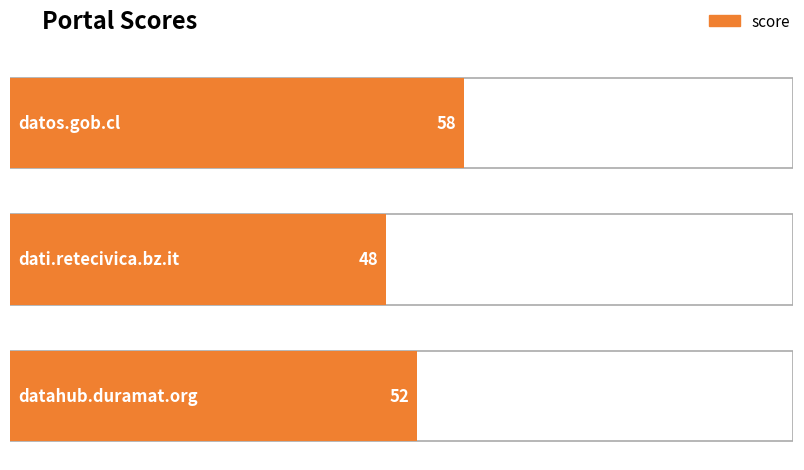

What position from the right is dati.retecivica.bz.it?

2